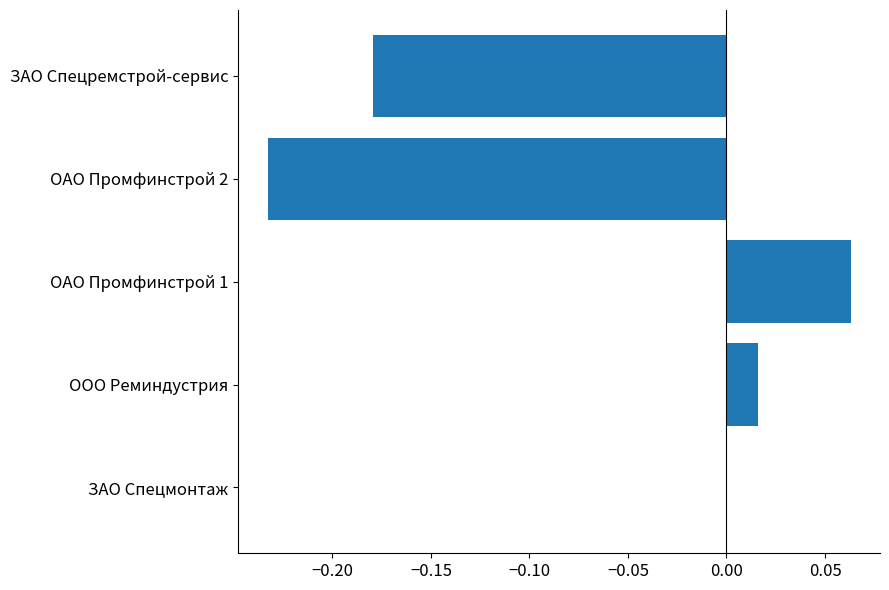

Which category has the highest value across all series?

ОАО Промфинстрой 1